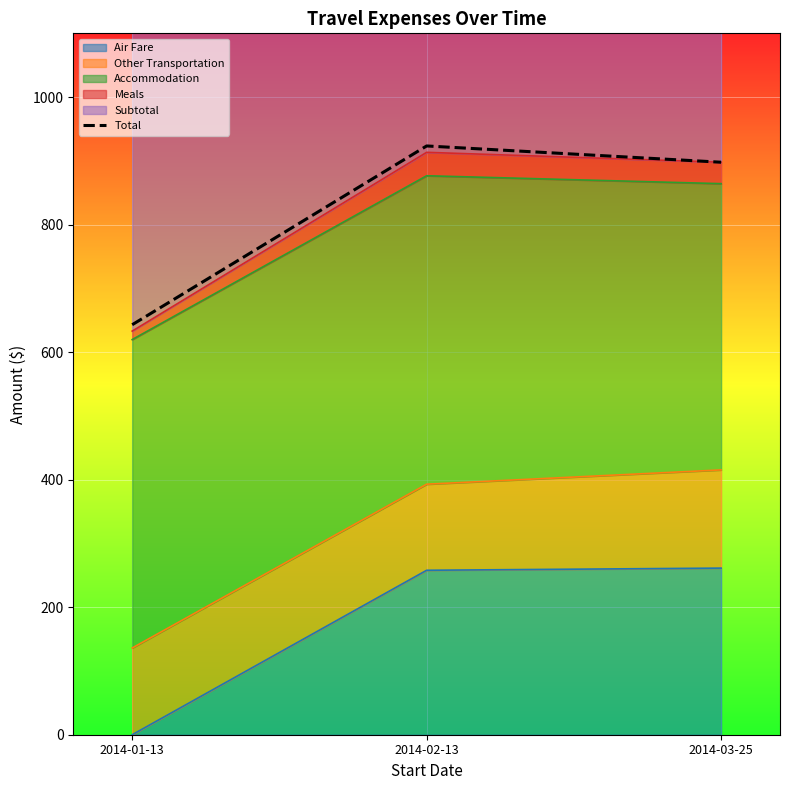

Does the chart display data point markers on the line(s)?

No